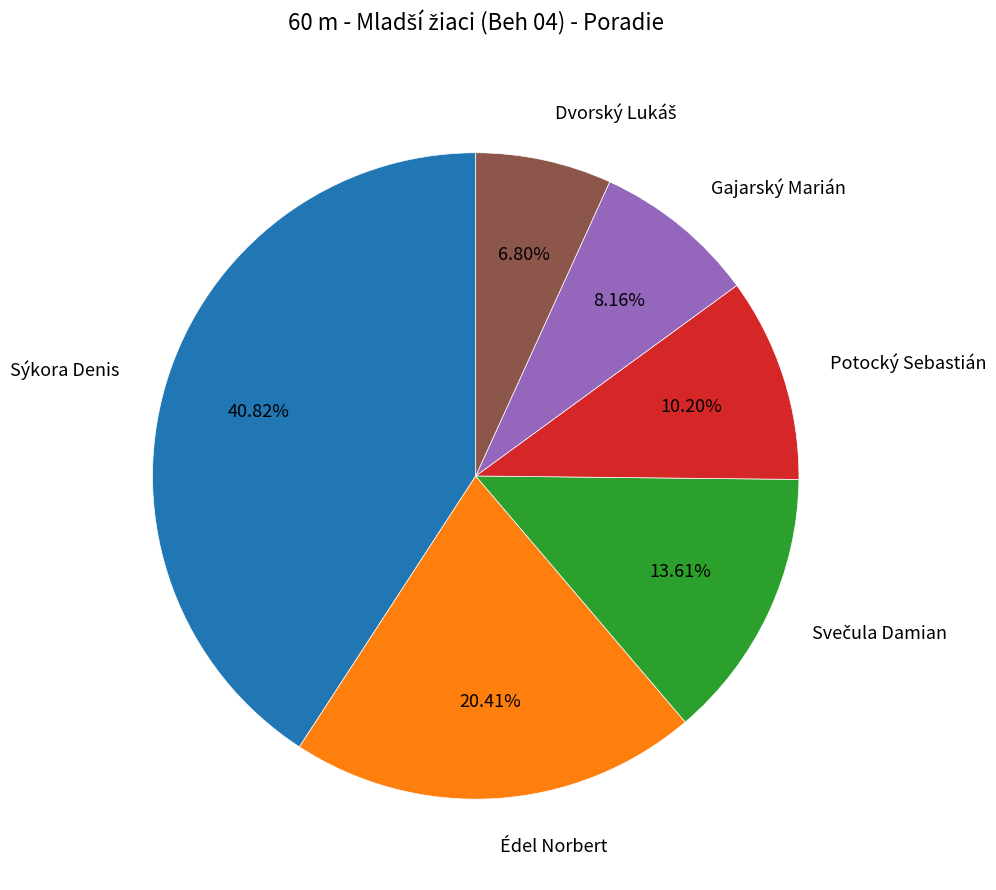

Does any single category account for the majority?

No